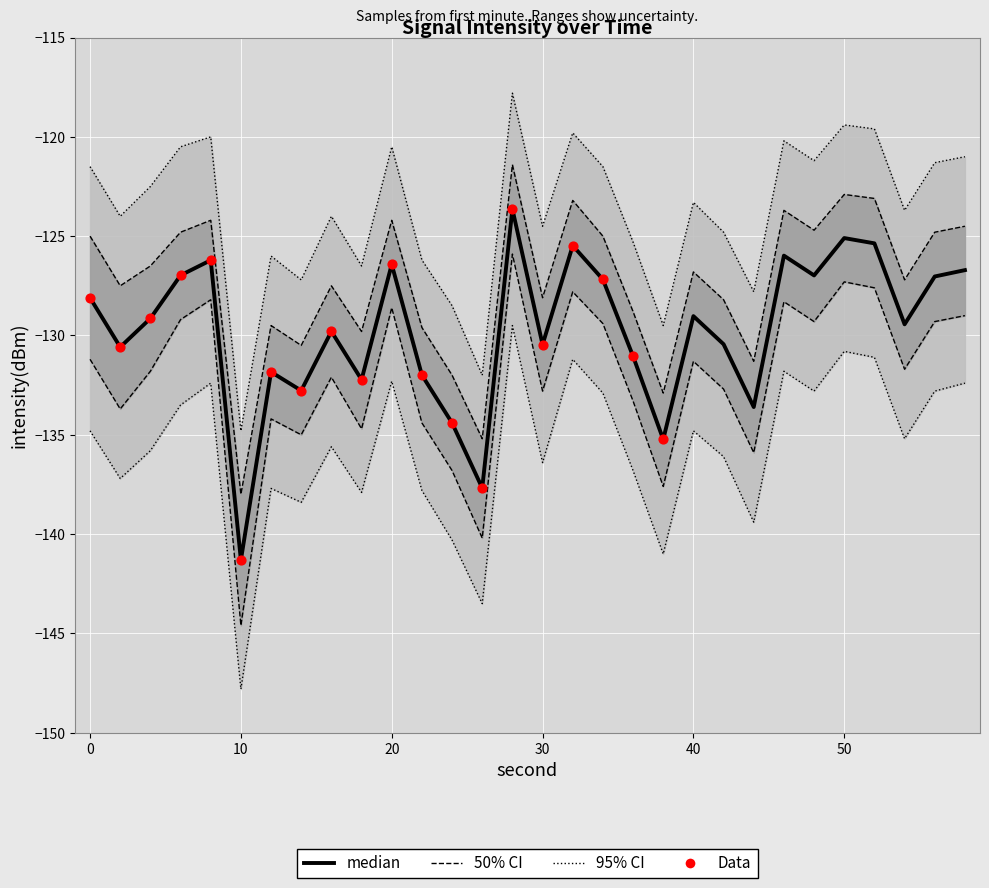

At which category is the sum across all series the highest?

28